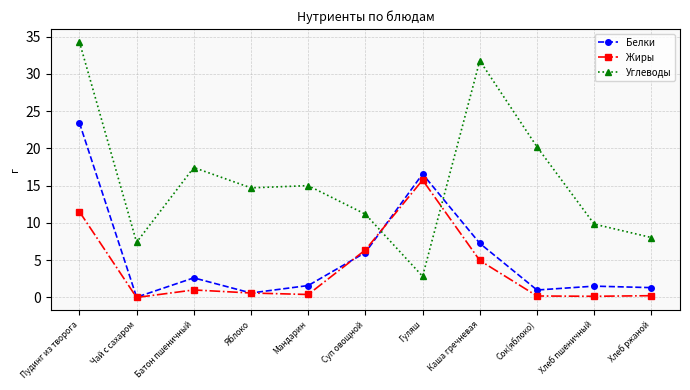

Rank the series by their maximum value, from lowest to highest.

Жиры, Белки, Углеводы